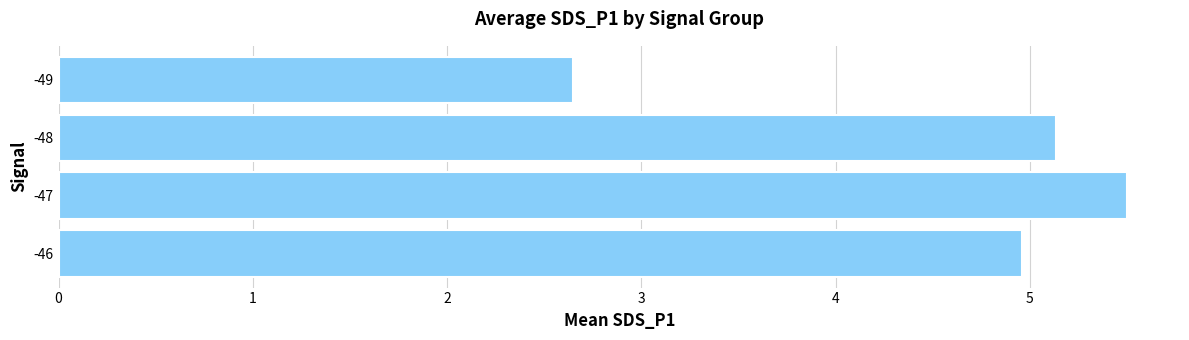

How many data points are above 5?

2